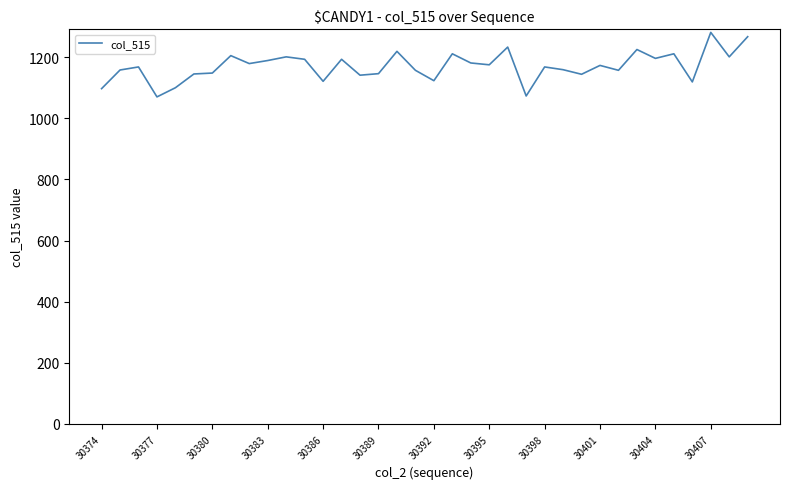

What is the difference between the maximum and minimum values?

211